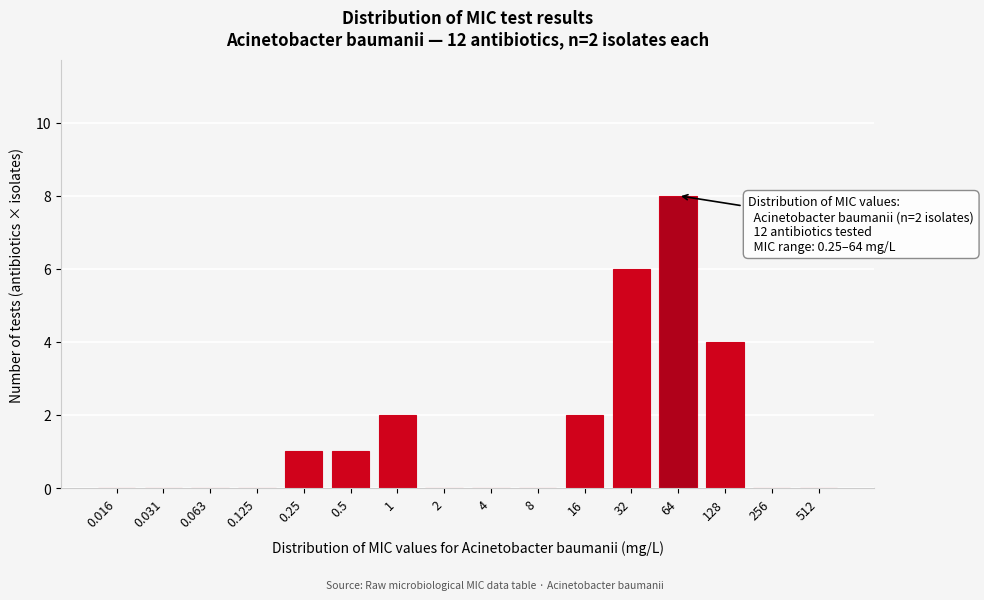

Reading right to left, list all the values displayed in this chart.

512=0	256=0	128=4	64=8	32=6	16=2	8=0	4=0	2=0	1=2	0.5=1	0.25=1	0.125=0	0.063=0	0.031=0	0.016=0